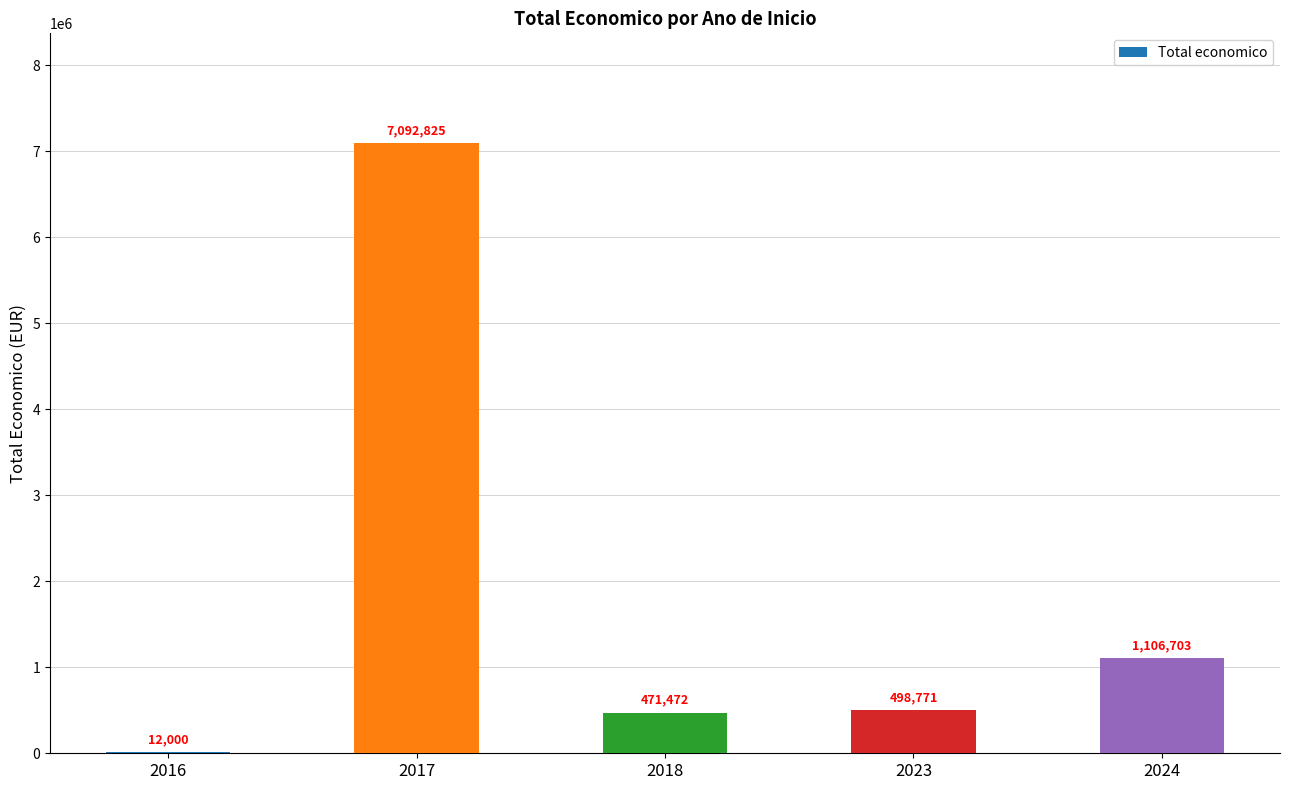

How many series are shown in this chart?

1